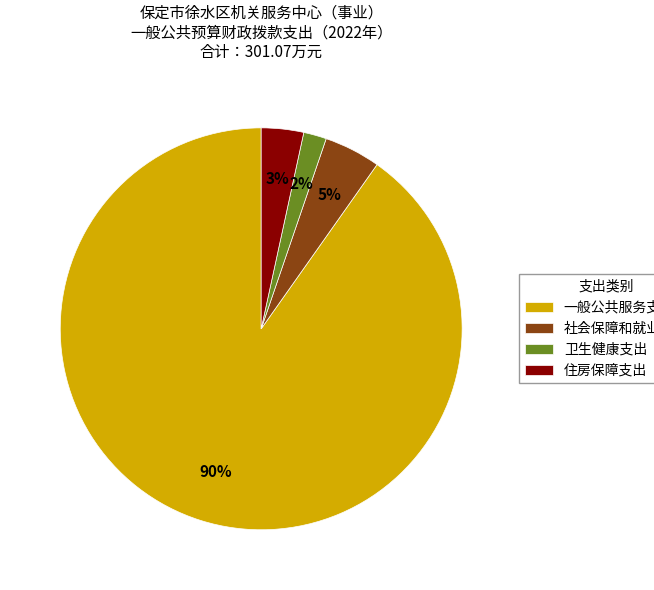

What is the largest slice in the pie chart?

一般公共服务支出